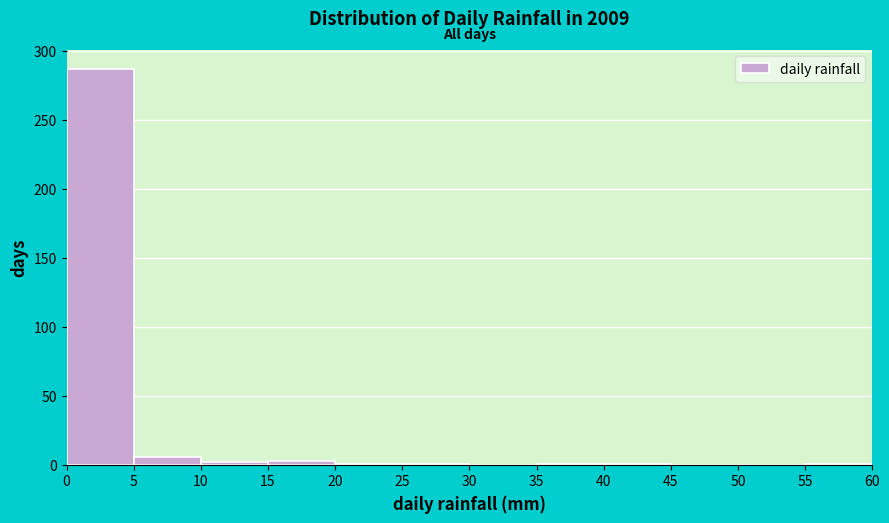

Reading left to right, transcribe this chart: for each bar, give the range it covers on the x-axis and its height. The values are not printed on the chart, so give them approximately, as read against the axis.

0 to 5: 285
5 to 10: 5
10 to 15: under 5
15 to 20: under 5
20 to 25: under 5
25 to 30: under 5
30 to 35: 0
35 to 40: under 5
40 to 45: under 5
45 to 50: 0
50 to 55: 0
55 to 60: under 5